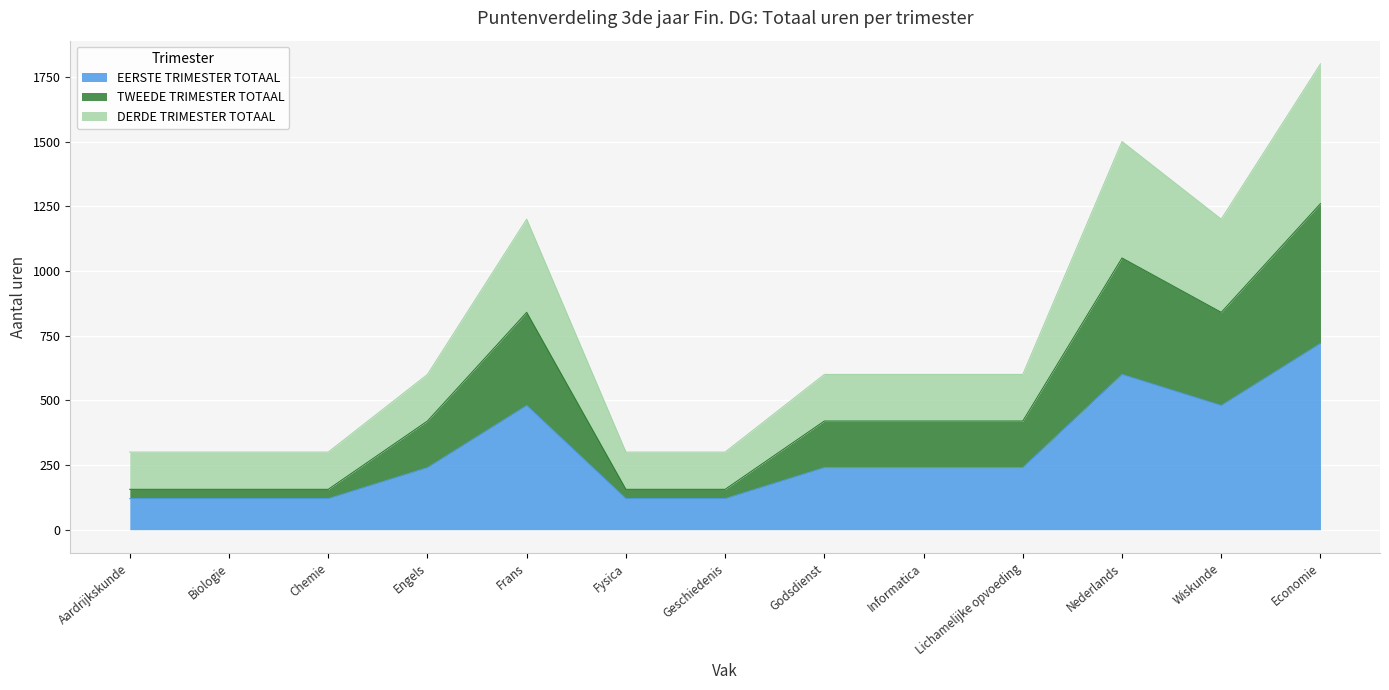

Is it true that TWEEDE TRIMESTER TOTAAL equals 420 at Informatica?

True